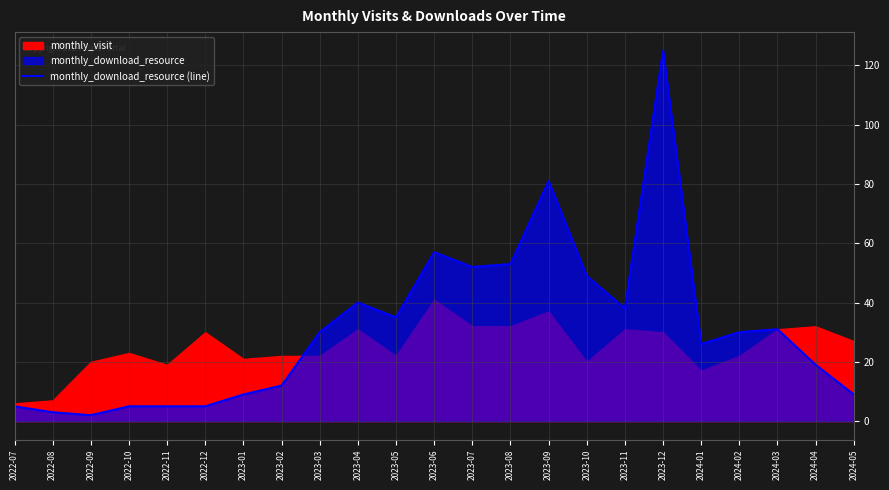

At which label does monthly_download_resource (line) reach its peak?

2023-12